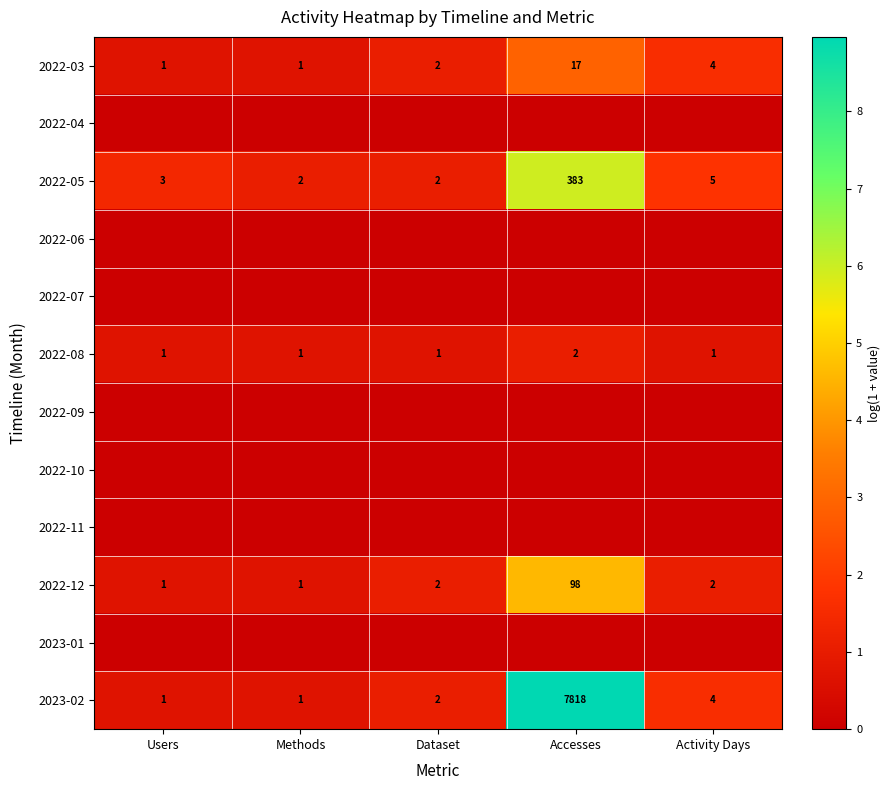

At which label is 2022-05 closest to 192?

Activity Days